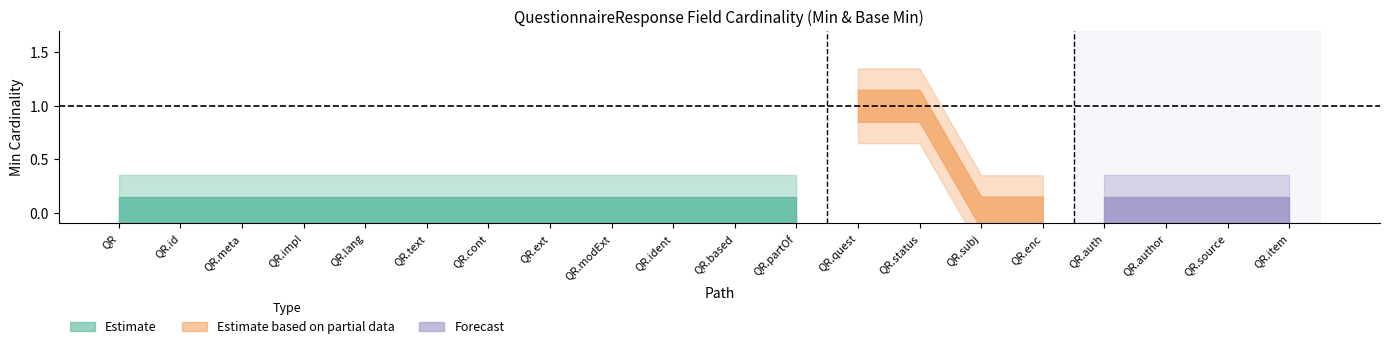

Is it true that Estimate equals 0 at QuestionnaireResponse.contained?

False